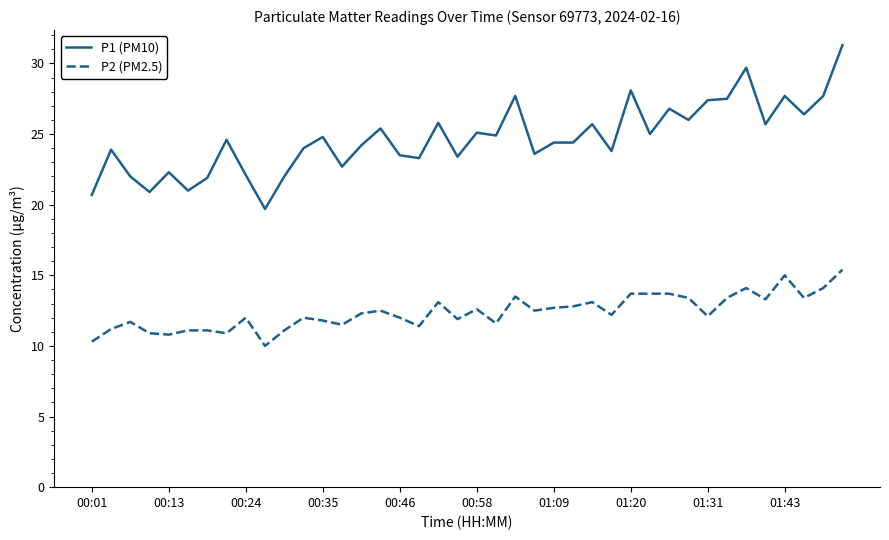

What is the maximum value for P2 (PM2.5)?

15.4